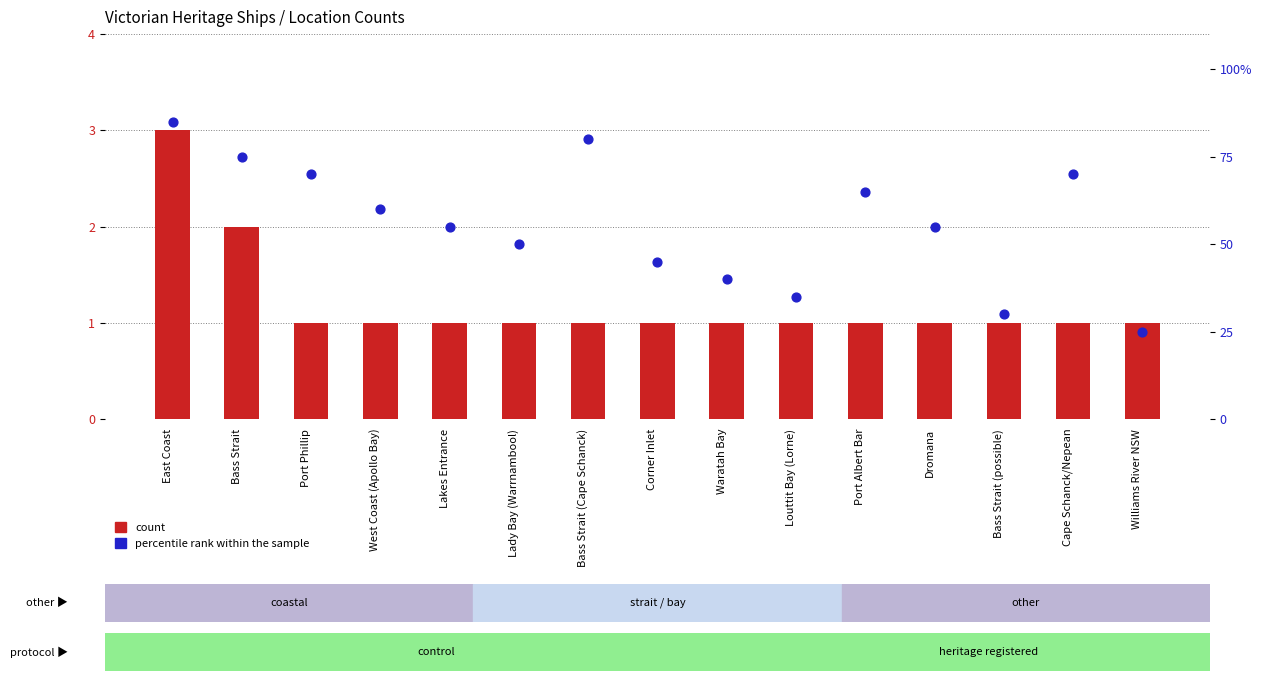

Which series reaches the maximum Y coordinate?

percentile rank within the sample